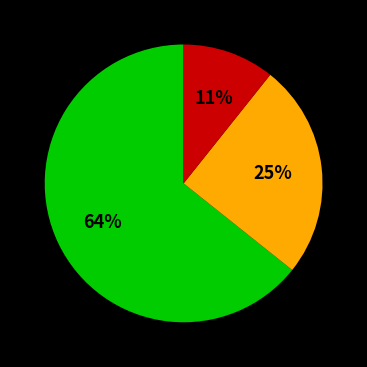

Does any single category account for the majority?

Yes